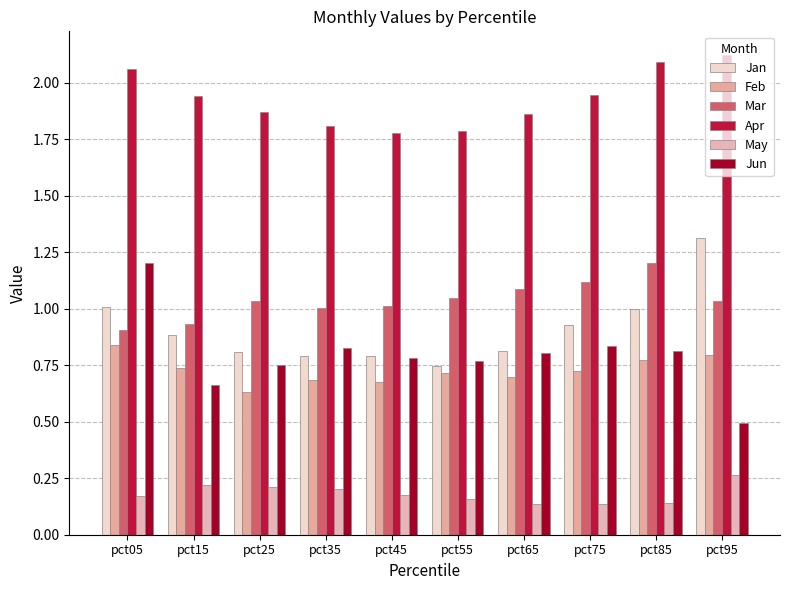

Are the bars horizontal?

No